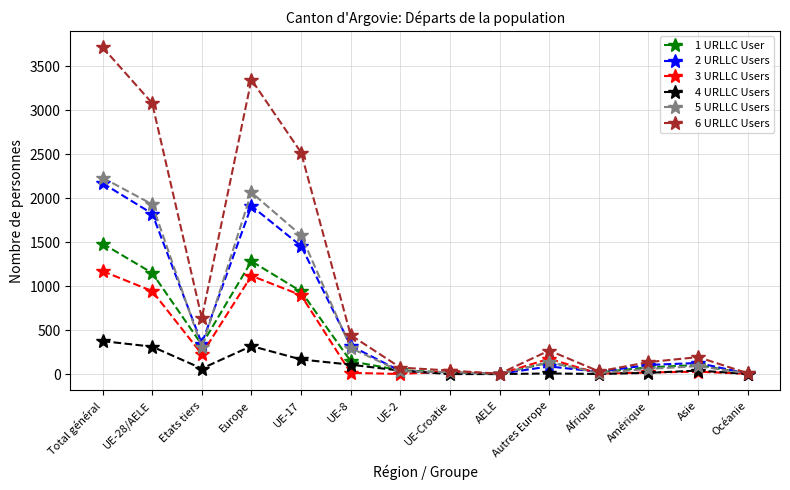

What is the label of the 9th point from the left?

AELE